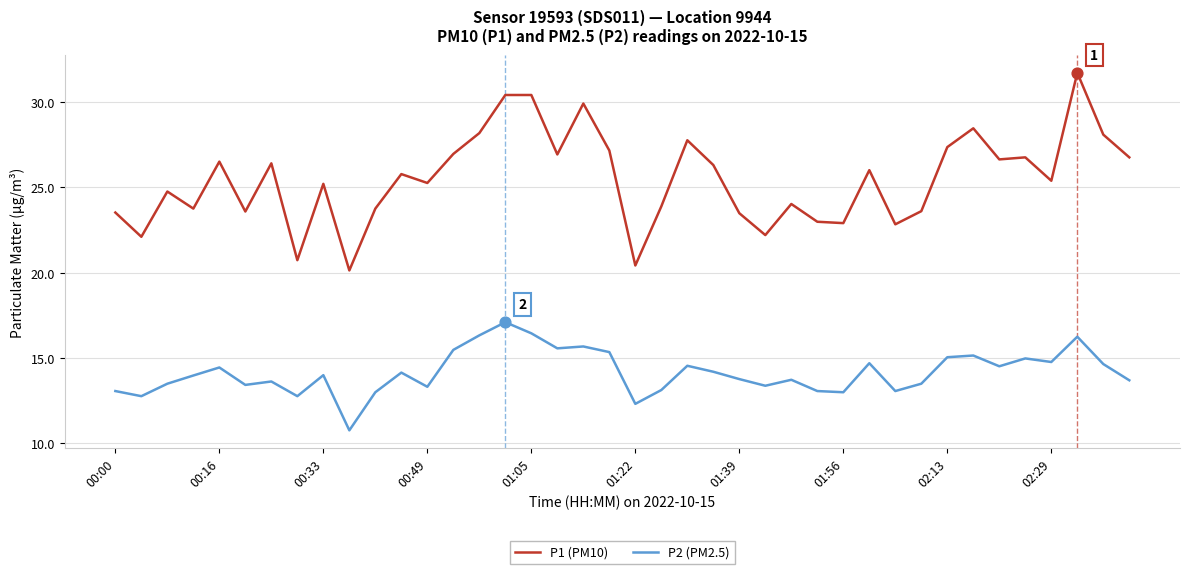

What are all the series names shown in the legend?

P1 (PM10), P2 (PM2.5)